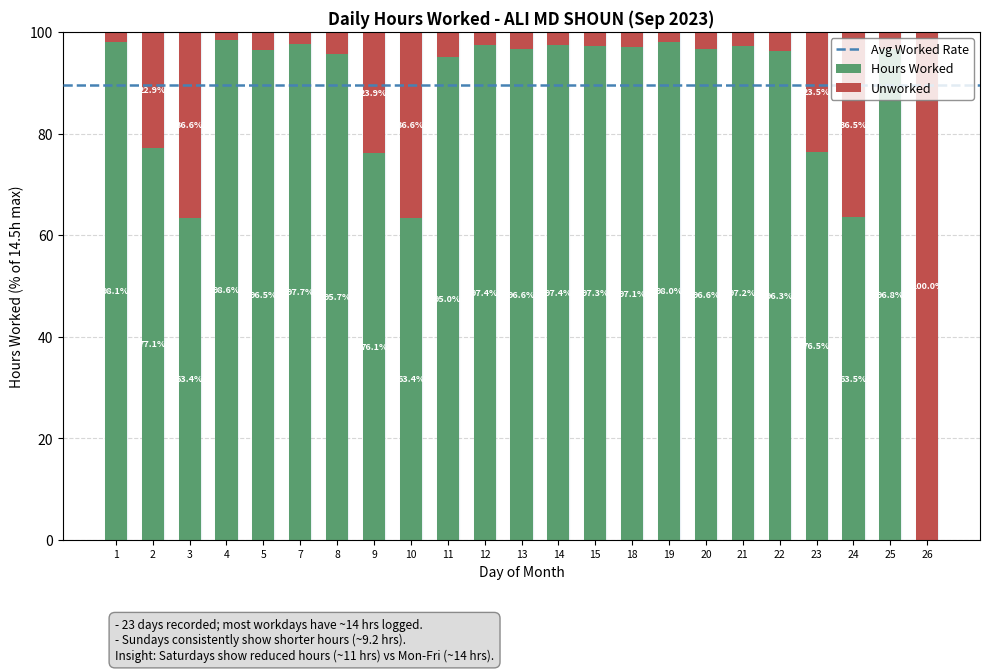

Are the bars horizontal?

No